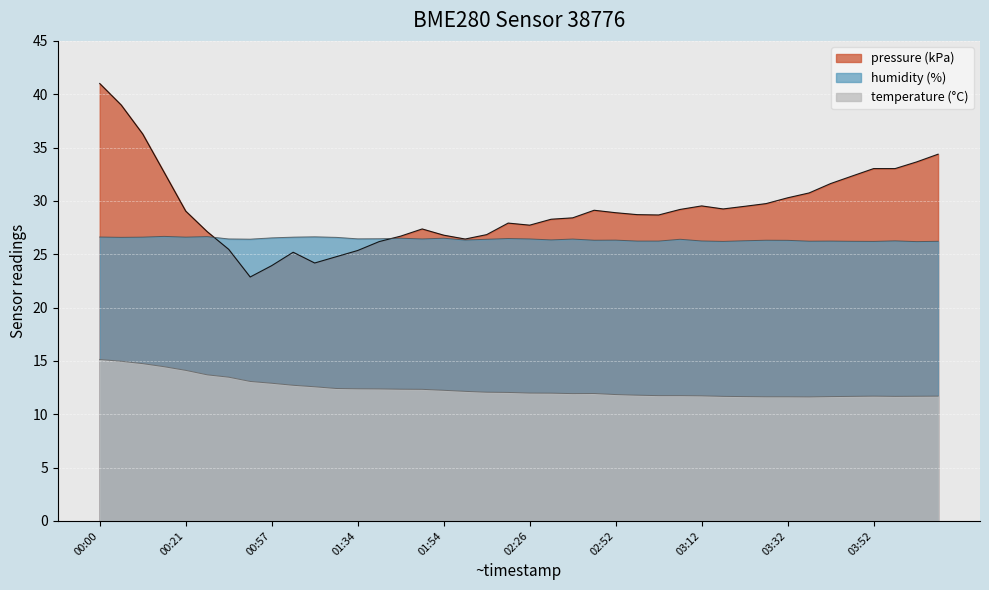

Reading left to right, transcribe all the data shown in this chart.

pressure: 41.0	39.0	36.3	32.7	29.0	27.1	25.5	22.9	23.9	25.2	24.2	24.8	25.3	26.2	26.7	27.4	26.8	26.4	26.8	27.9	27.7	28.3	28.4	29.1	28.9	28.7	28.7	29.2	29.5	29.2	29.5	29.7	30.3	30.7	31.6	32.3	33.0	33.0	33.7	34.4
temperature: 15.1	15.0	14.7	14.4	14.1	13.7	13.5	13.1	12.9	12.7	12.6	12.4	12.4	12.4	12.3	12.3	12.2	12.1	12.1	12.0	12.0	12.0	11.9	11.9	11.8	11.8	11.7	11.7	11.7	11.7	11.7	11.6	11.6	11.6	11.7	11.7	11.7	11.7	11.7	11.7
humidity: 26.6	26.6	26.6	26.7	26.6	26.6	26.4	26.4	26.5	26.6	26.6	26.6	26.4	26.4	26.5	26.4	26.5	26.3	26.4	26.5	26.4	26.3	26.4	26.3	26.3	26.2	26.2	26.4	26.2	26.2	26.3	26.3	26.3	26.2	26.2	26.2	26.2	26.2	26.2	26.2